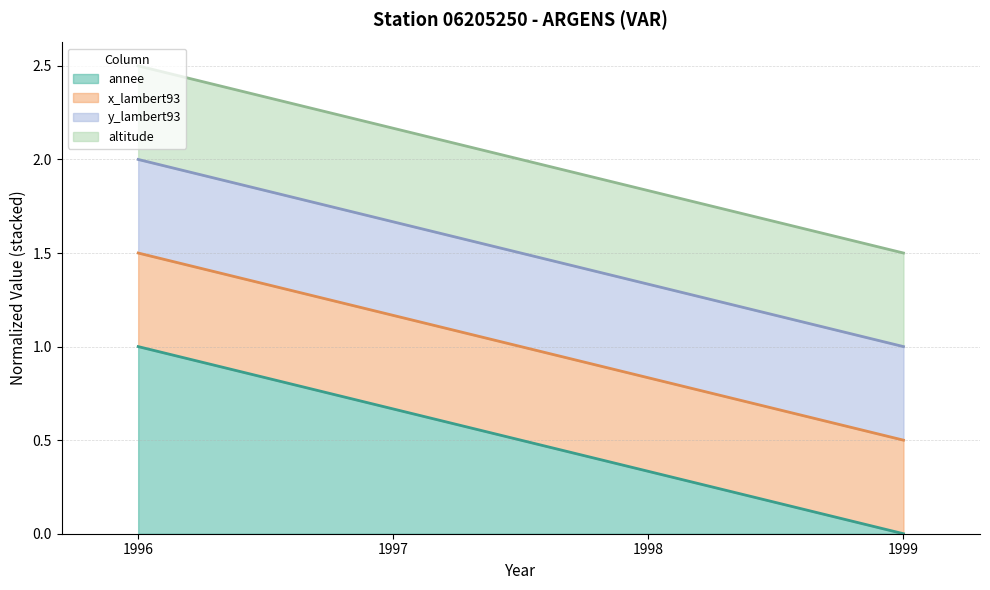

Where is annee (line) nearest to the value 0?

1999